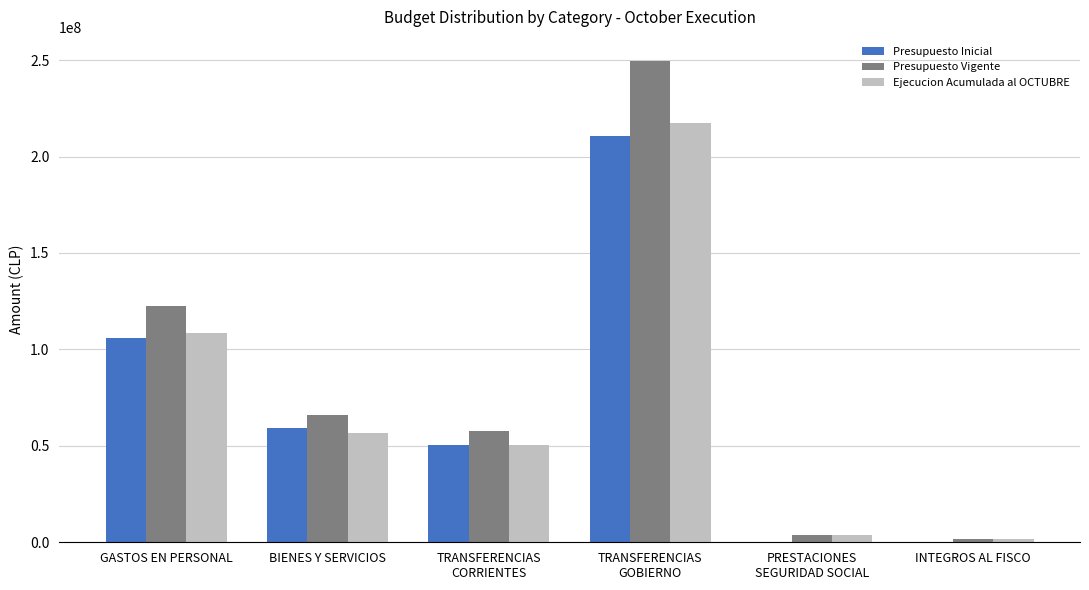

Between BIENES Y SERVICIOS and INTEGROS AL FISCO, which series saw the biggest shift?

Presupuesto Vigente